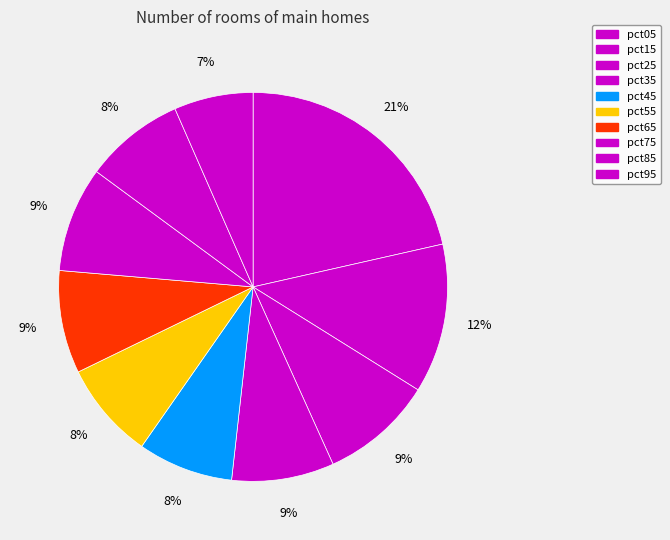

What percentage is the pct75 slice, to the nearest percent?

9%